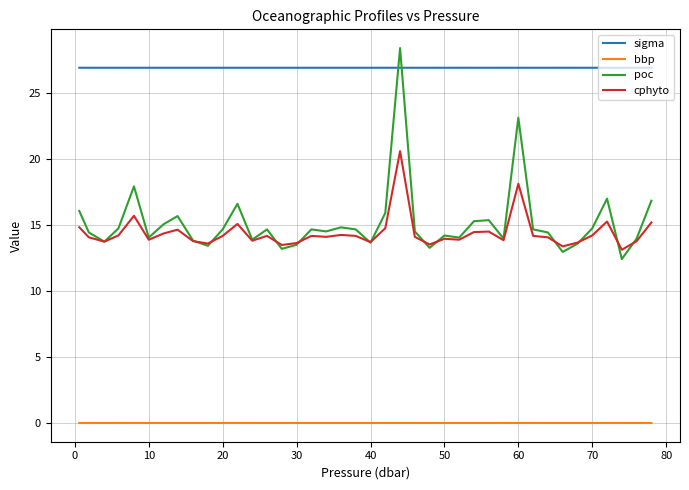

What is the maximum value for sigma?

26.9